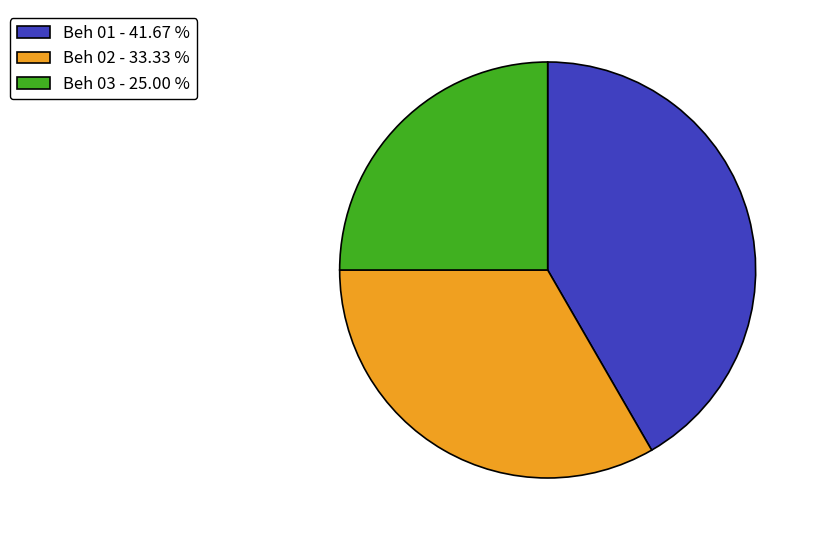

Is there any slice that represents more than half of the pie?

No